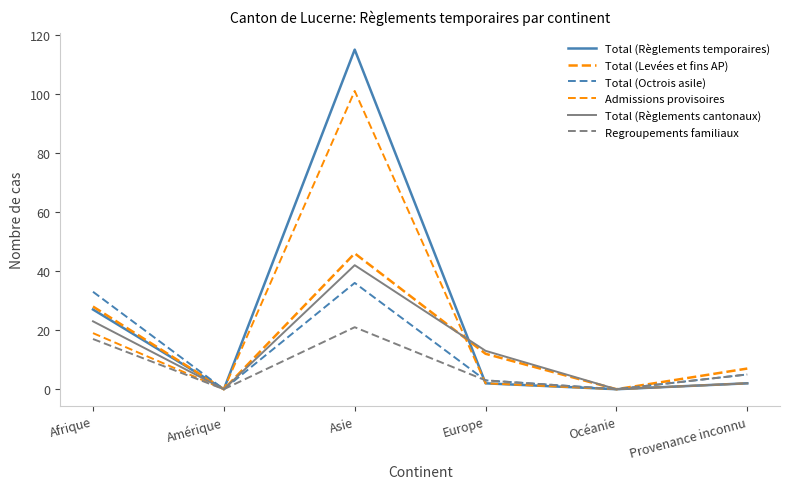

Is this an area chart (filled region under the line)?

No